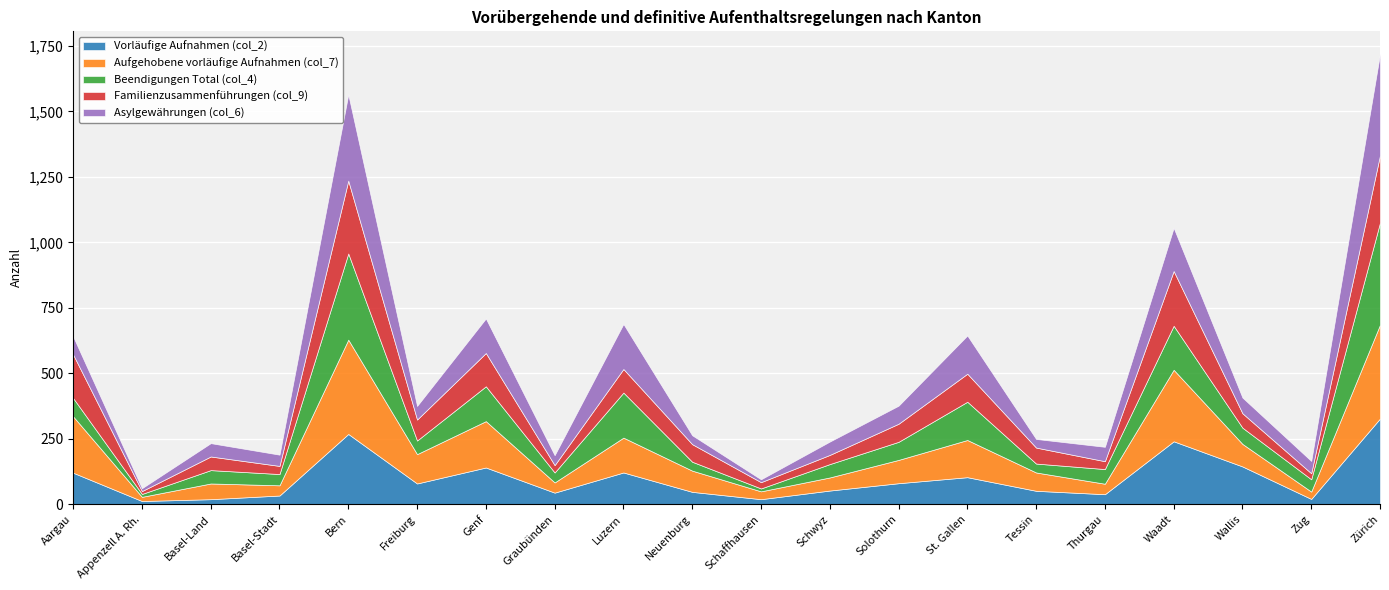

Rank the series by their maximum value, from highest to lowest.

Beendigungen Total (col_4), Asylgewährungen (col_6), Aufgehobene vorläufige Aufnahmen (col_7), Vorläufige Aufnahmen (col_2), Familienzusammenführungen (col_9)